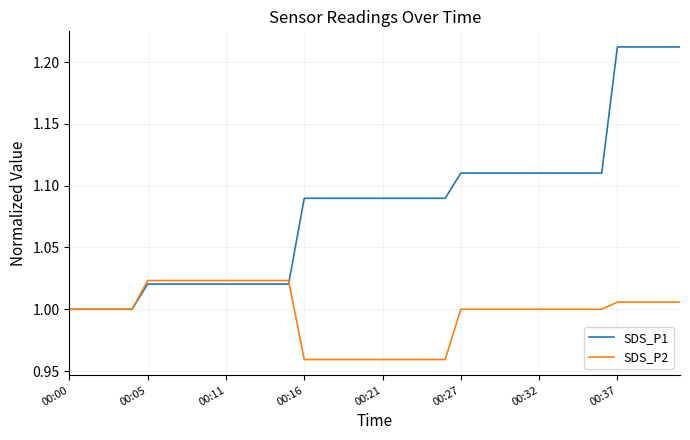

Rank the series by their maximum value, from highest to lowest.

SDS_P1, SDS_P2